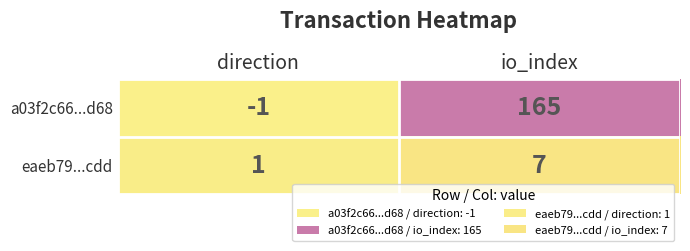

What is the greatest value displayed?

165